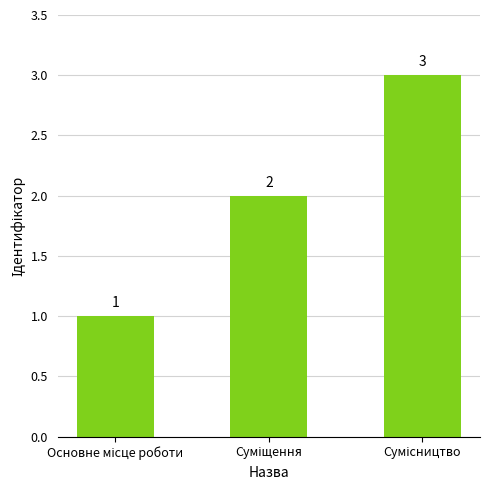

What is the value of the 1st bar from the left?

1